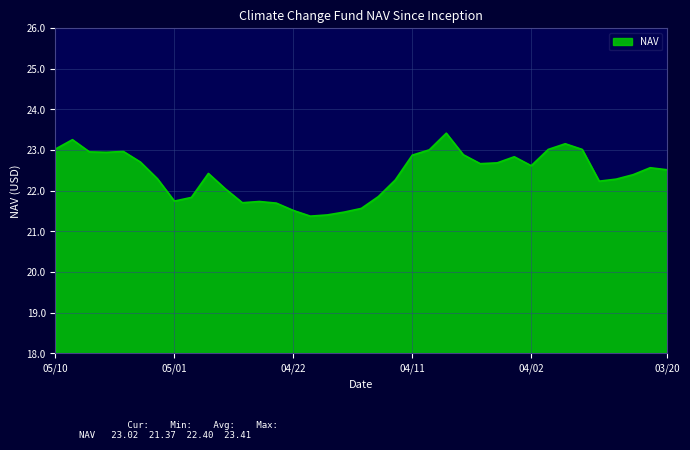

What is the smallest value displayed?

21.4